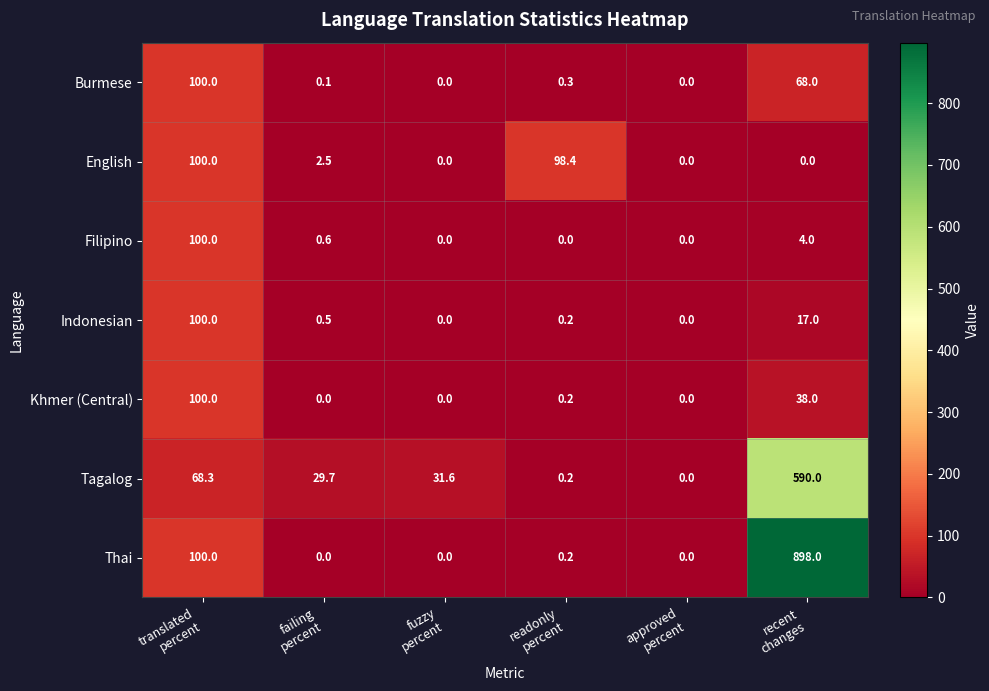

What is the maximum value shown in the chart?

898.0